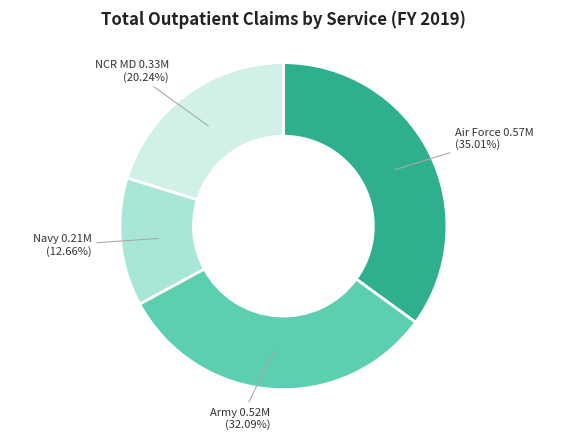

Is there a majority slice in this chart?

No